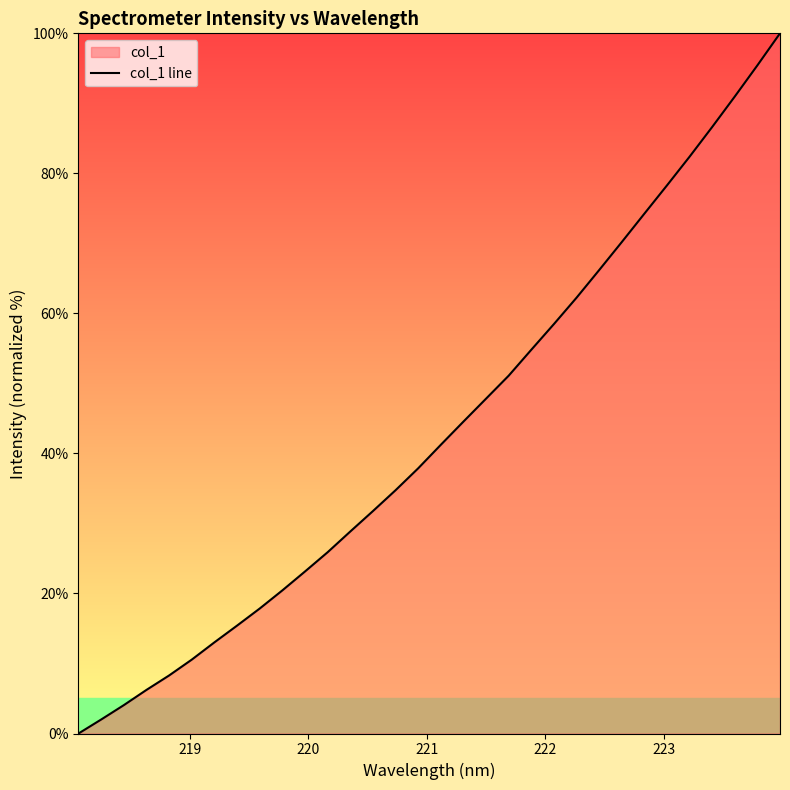

What is the difference between the maximum and minimum values?

100.0